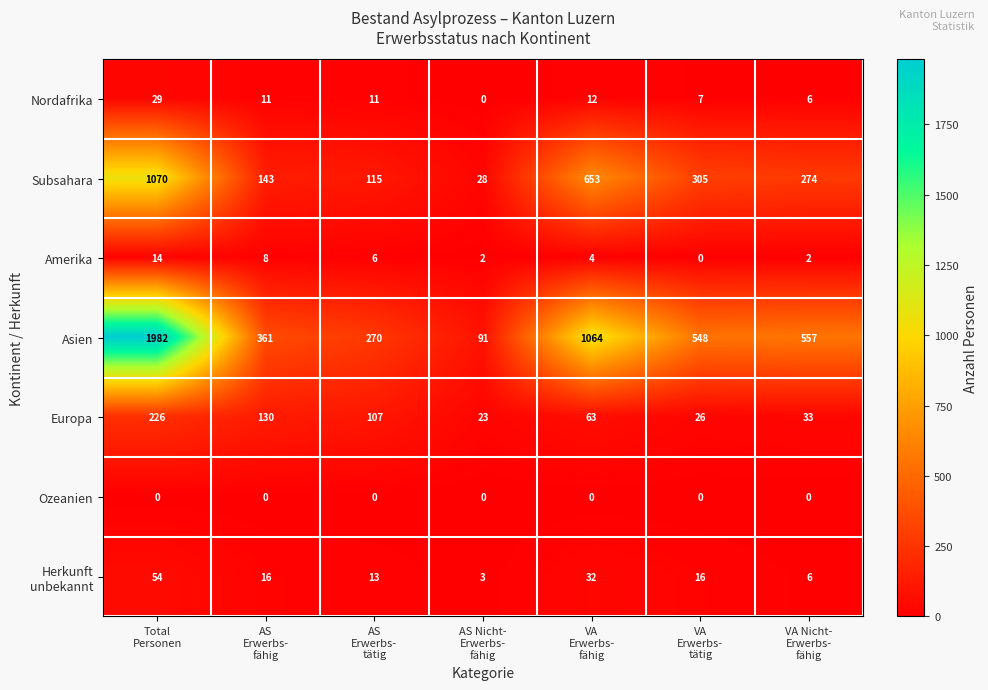

Which series has the largest total across all categories?

Asien